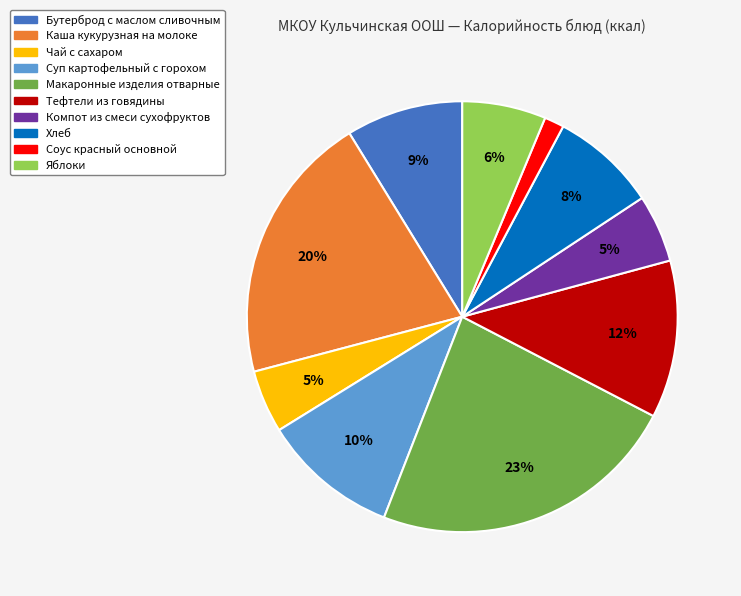

How many slices are in this pie chart?

10